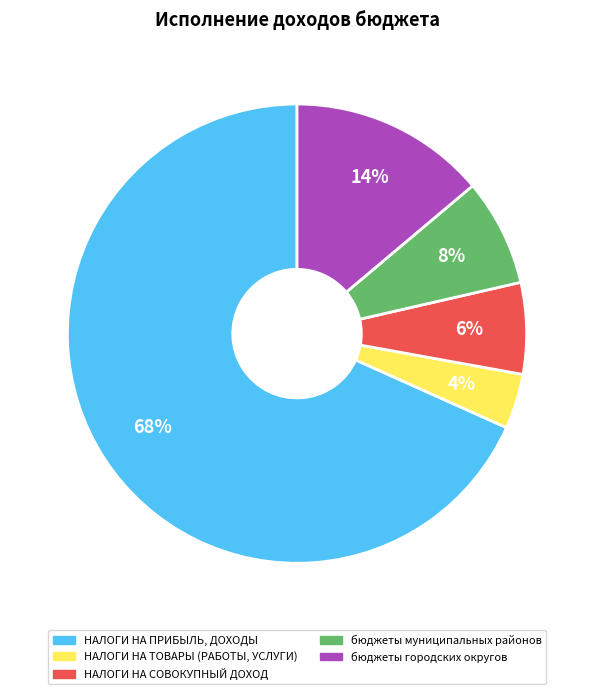

Count the number of slices in the pie.

5